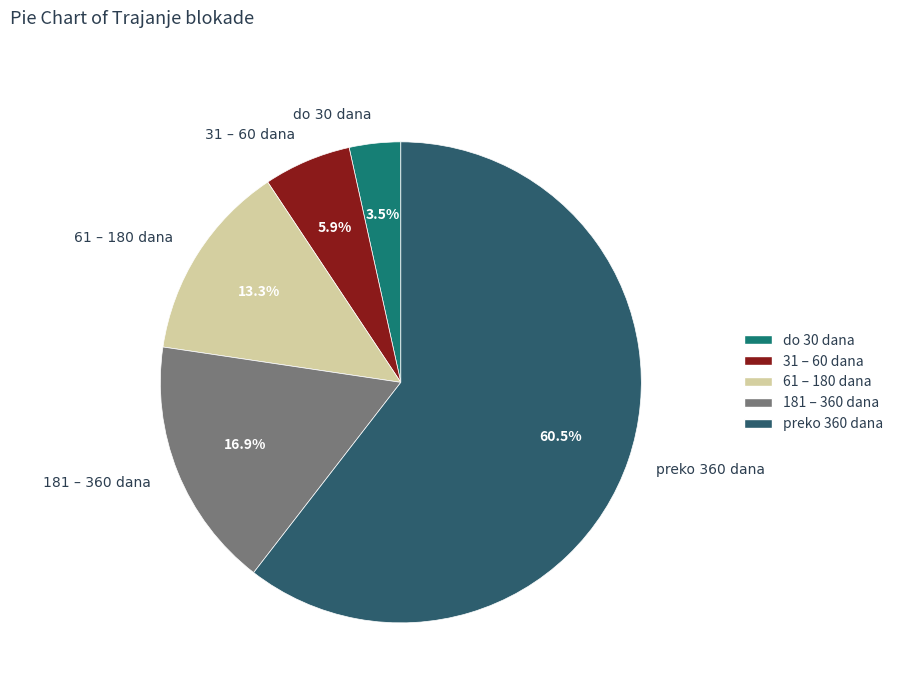

How many slices are in this pie chart?

5